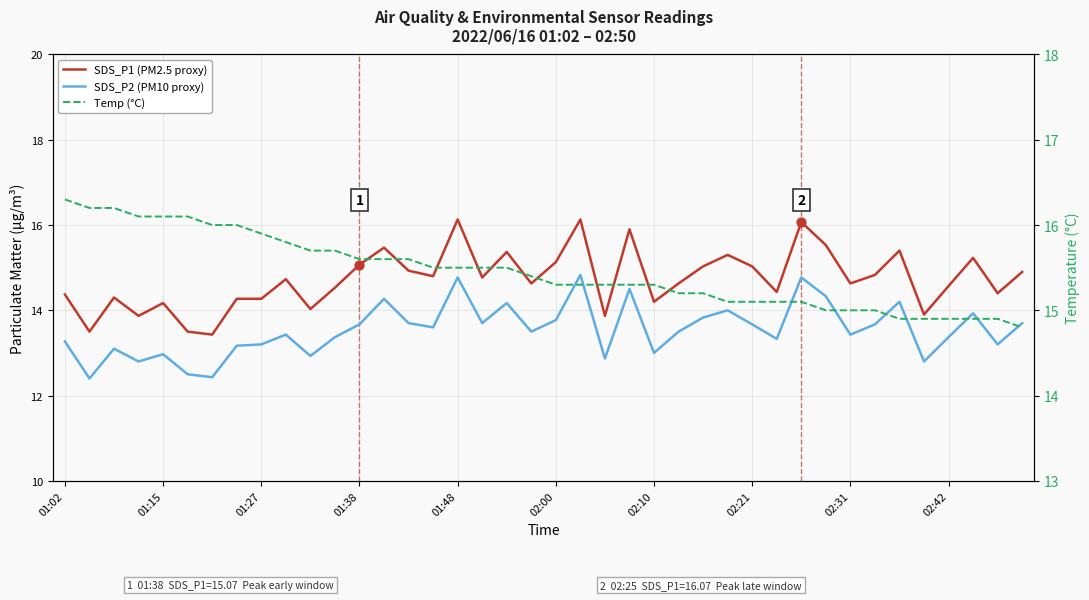

At which category is the sum across all series the highest?

01:48